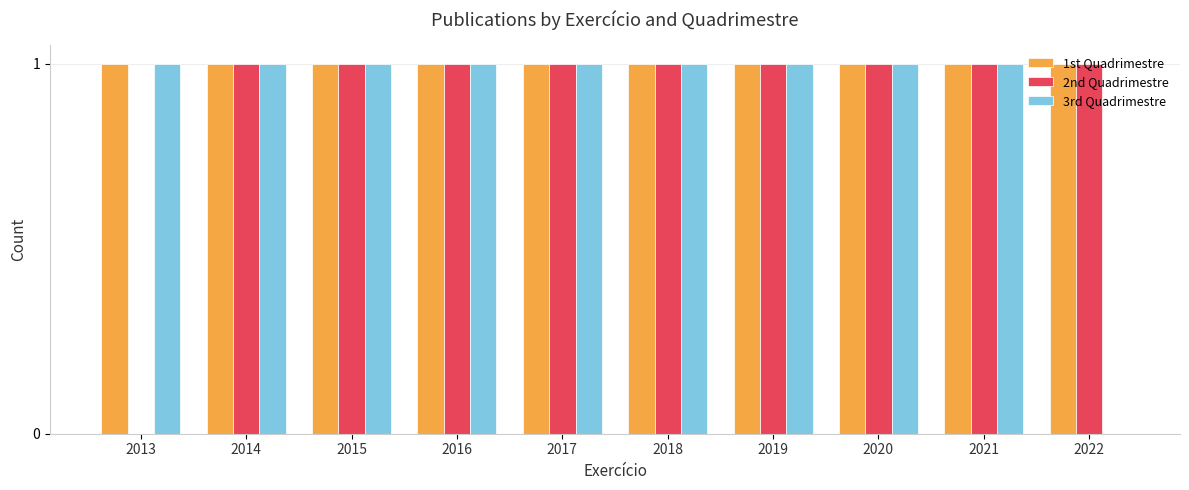

Where is 2nd Quadrimestre nearest to the value 0?

2013